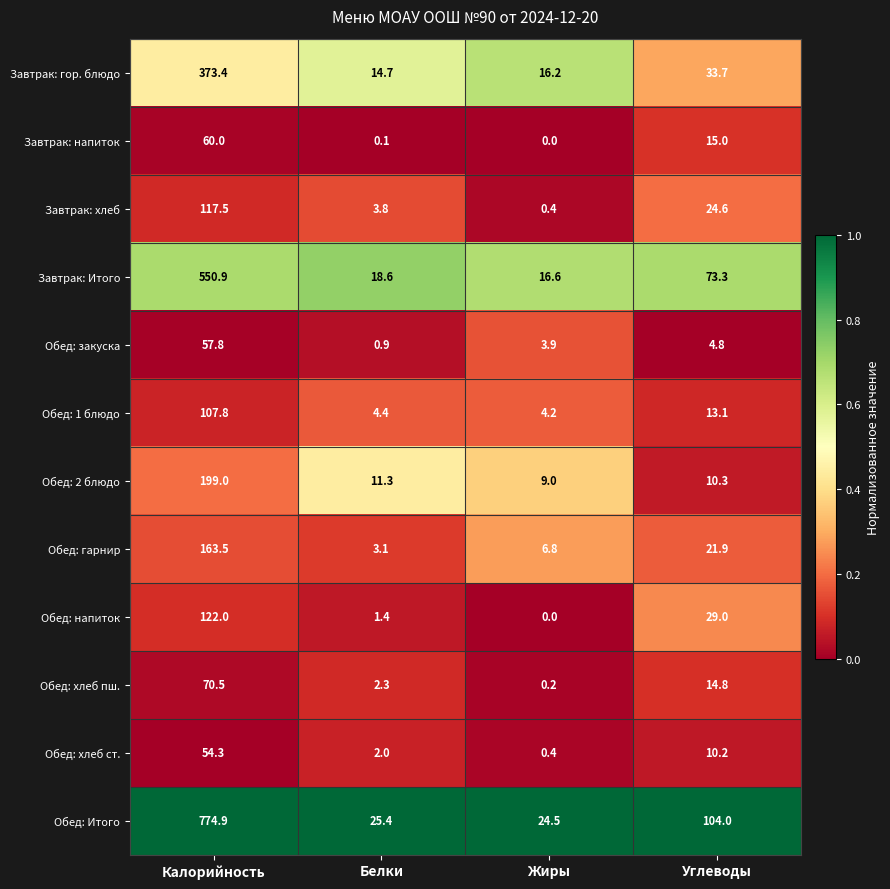

The value of Обед: Итого at Белки is 25.4. True or false?

True